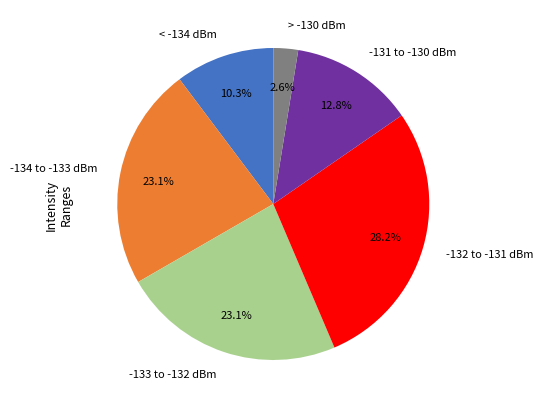

How much of the chart is everything except -134 to -133 dBm?

76.9%